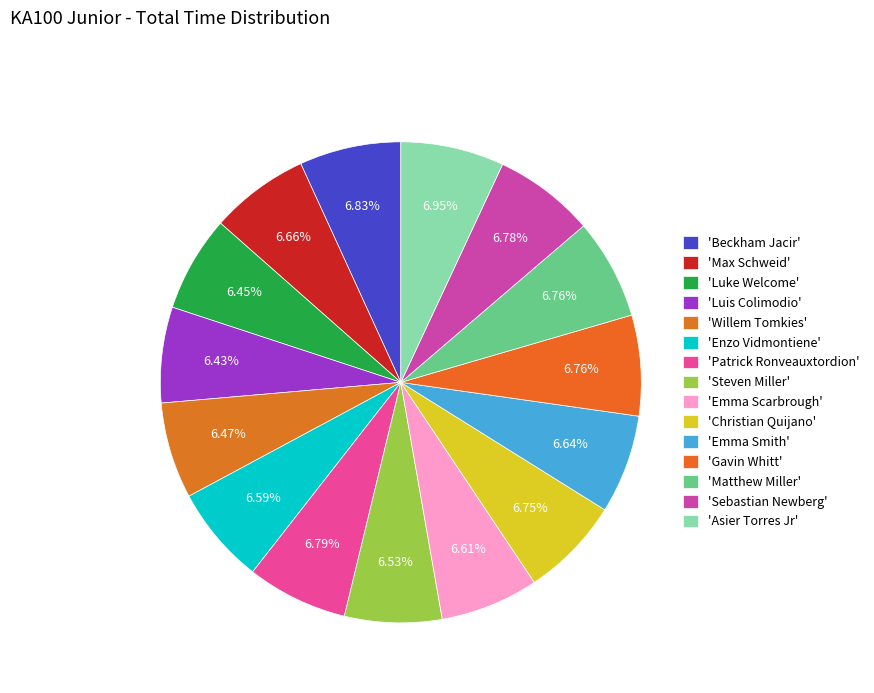

Count the number of slices in the pie.

15